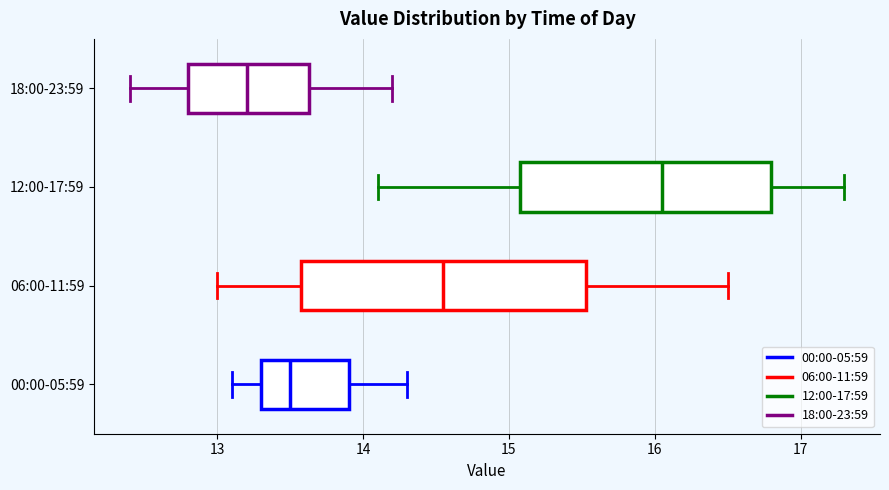

Reading bottom to top, transcribe this box plot: for each box, give where its median line is, the range the box spans, and where its two whiskers end, as read against the x-axis. The values are not printed on the chart, so give them approximately, as read against the axis.

00:00-05:59: median 13.5, box 13.3 to 13.9, whiskers 13.1 to 14.3
06:00-11:59: median 14.6, box 13.6 to 15.5, whiskers 13.0 to 16.5
12:00-17:59: median 16.1, box 15.1 to 16.8, whiskers 14.1 to 17.3
18:00-23:59: median 13.2, box 12.8 to 13.6, whiskers 12.4 to 14.2